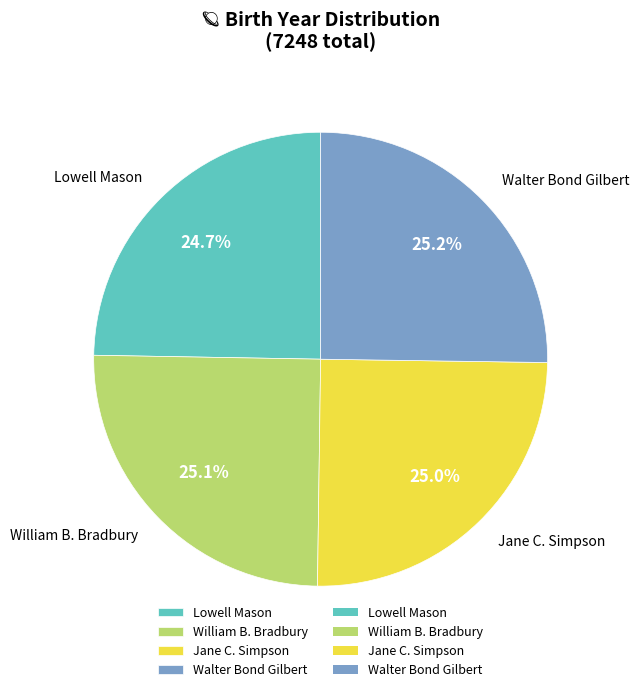

To the nearest percent, what is the combined percentage of Walter Bond Gilbert and Jane C. Simpson?

50%